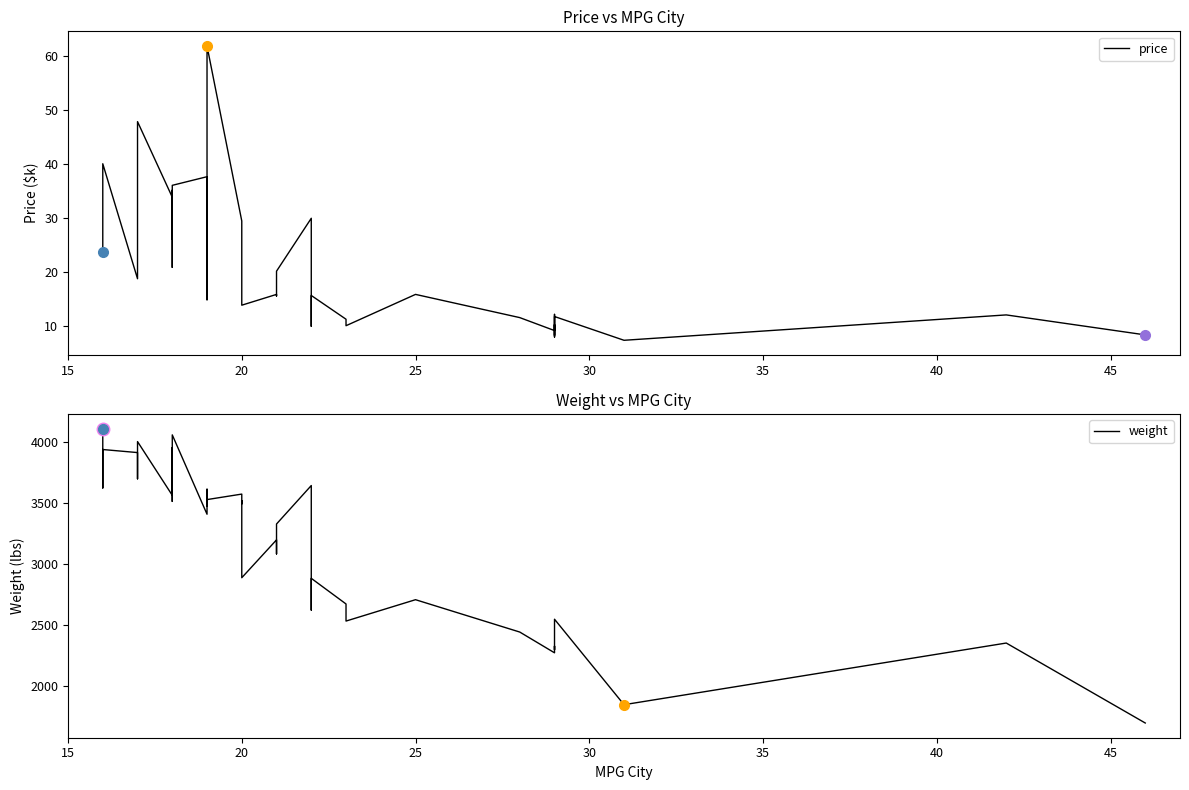

Which series has the largest total across all categories?

weight